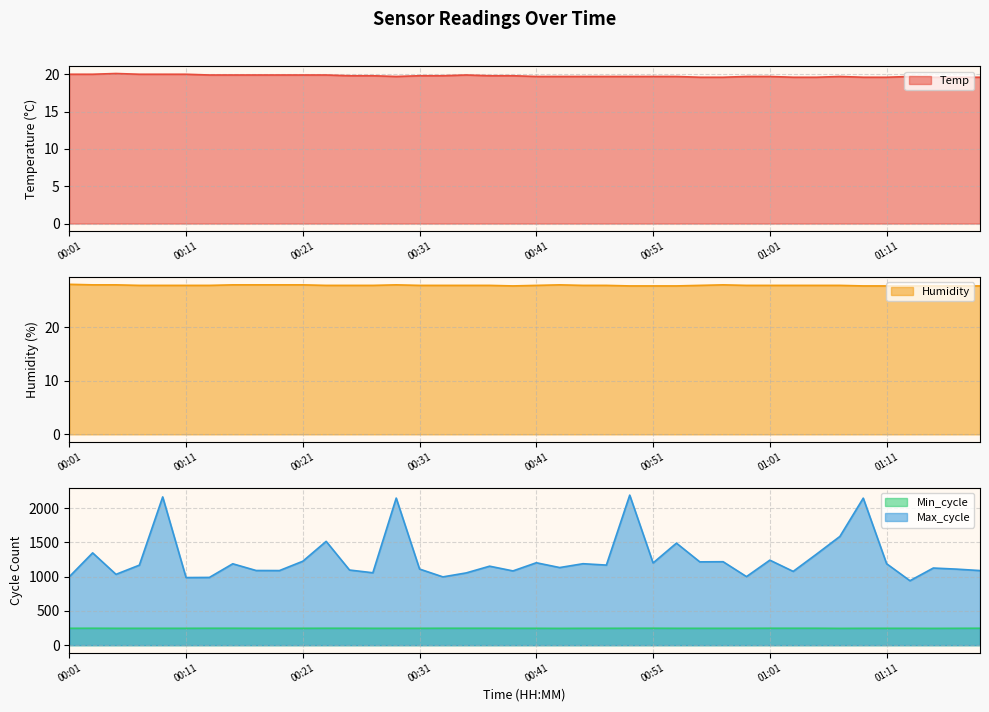

True or false: Humidity and Min_cycle cross at least once.

False